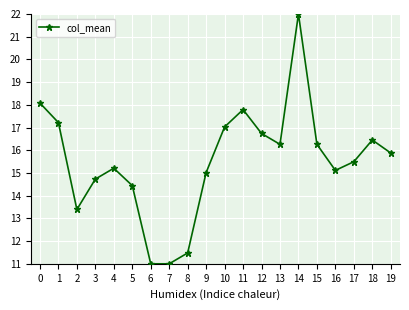

Does the chart have visible grid lines?

Yes